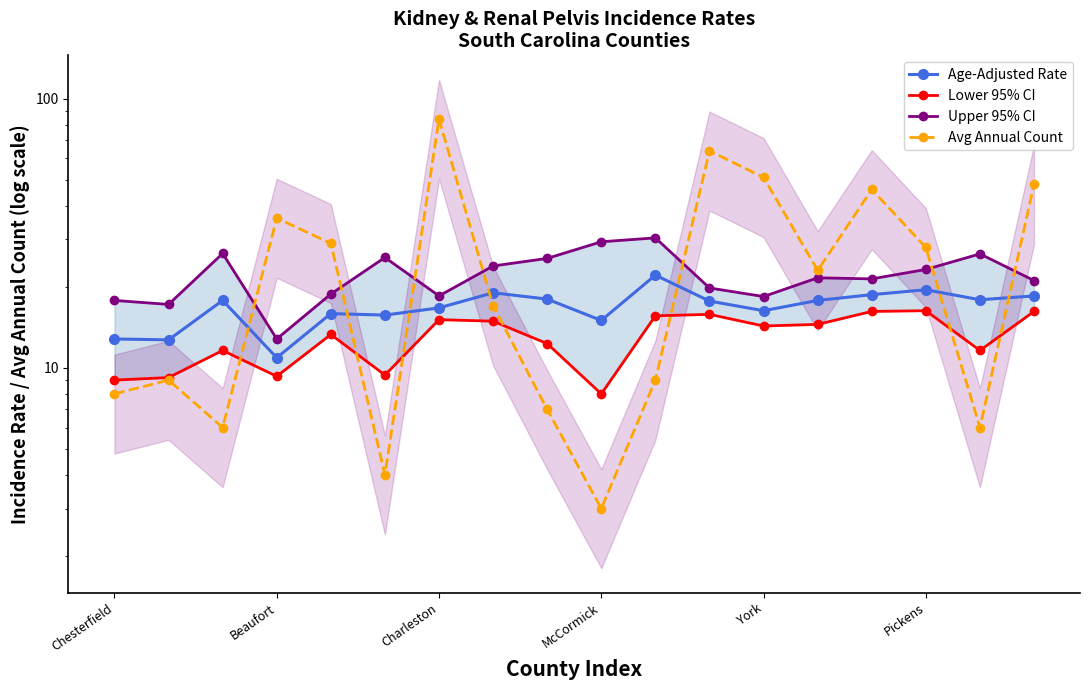

In Upper 95% CI, how many points are lower than both neighbors (excluding endpoints)?

5